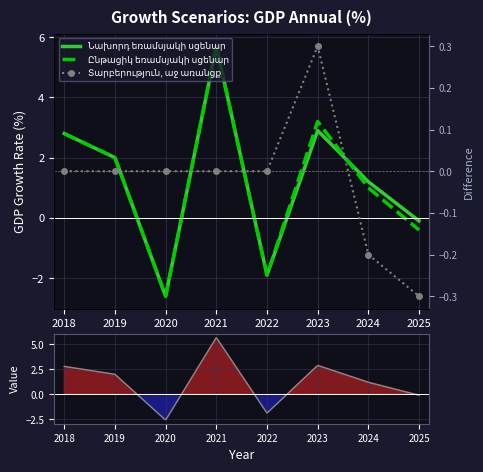

Is this an area chart (filled region under the line)?

No